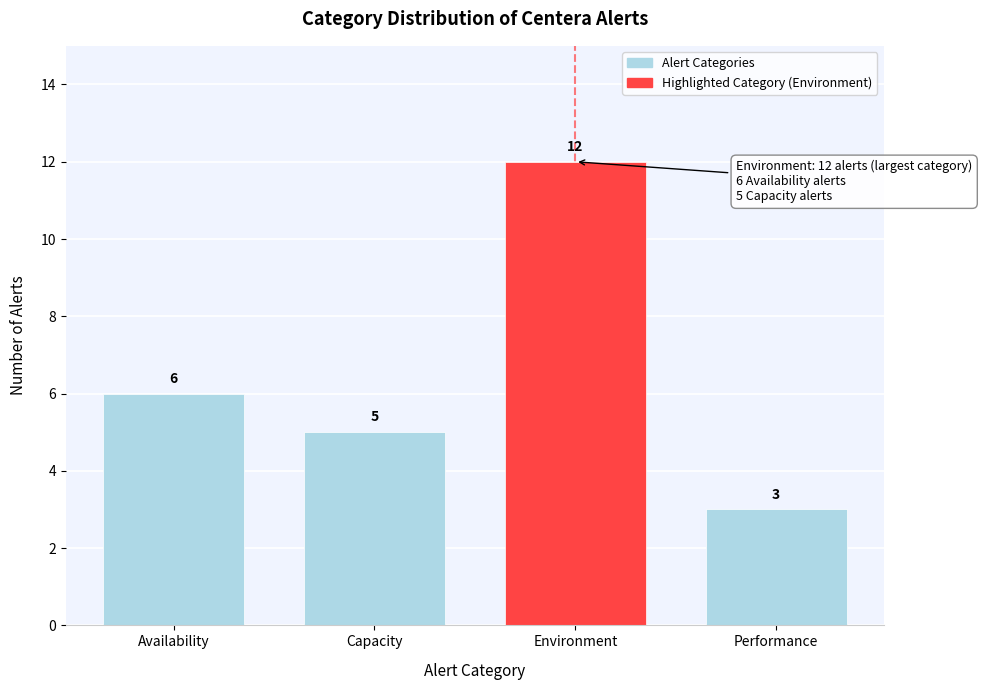

Reading right to left, what are all the values shown in this chart?

3	12	5	6